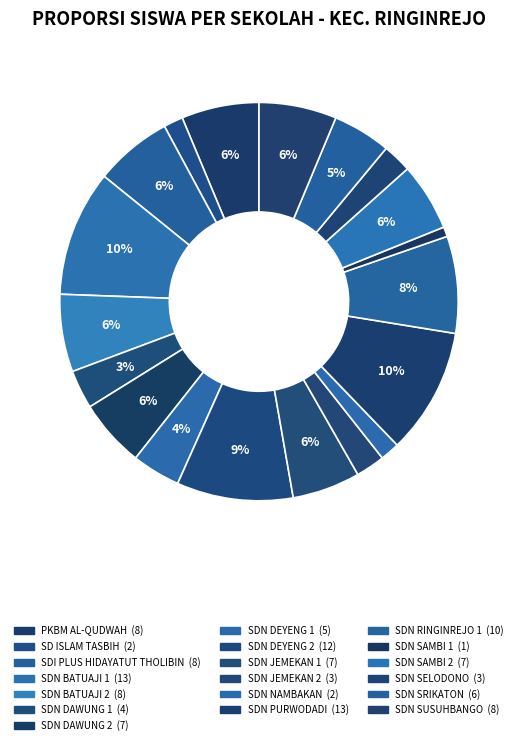

How many slices are in this pie chart?

19